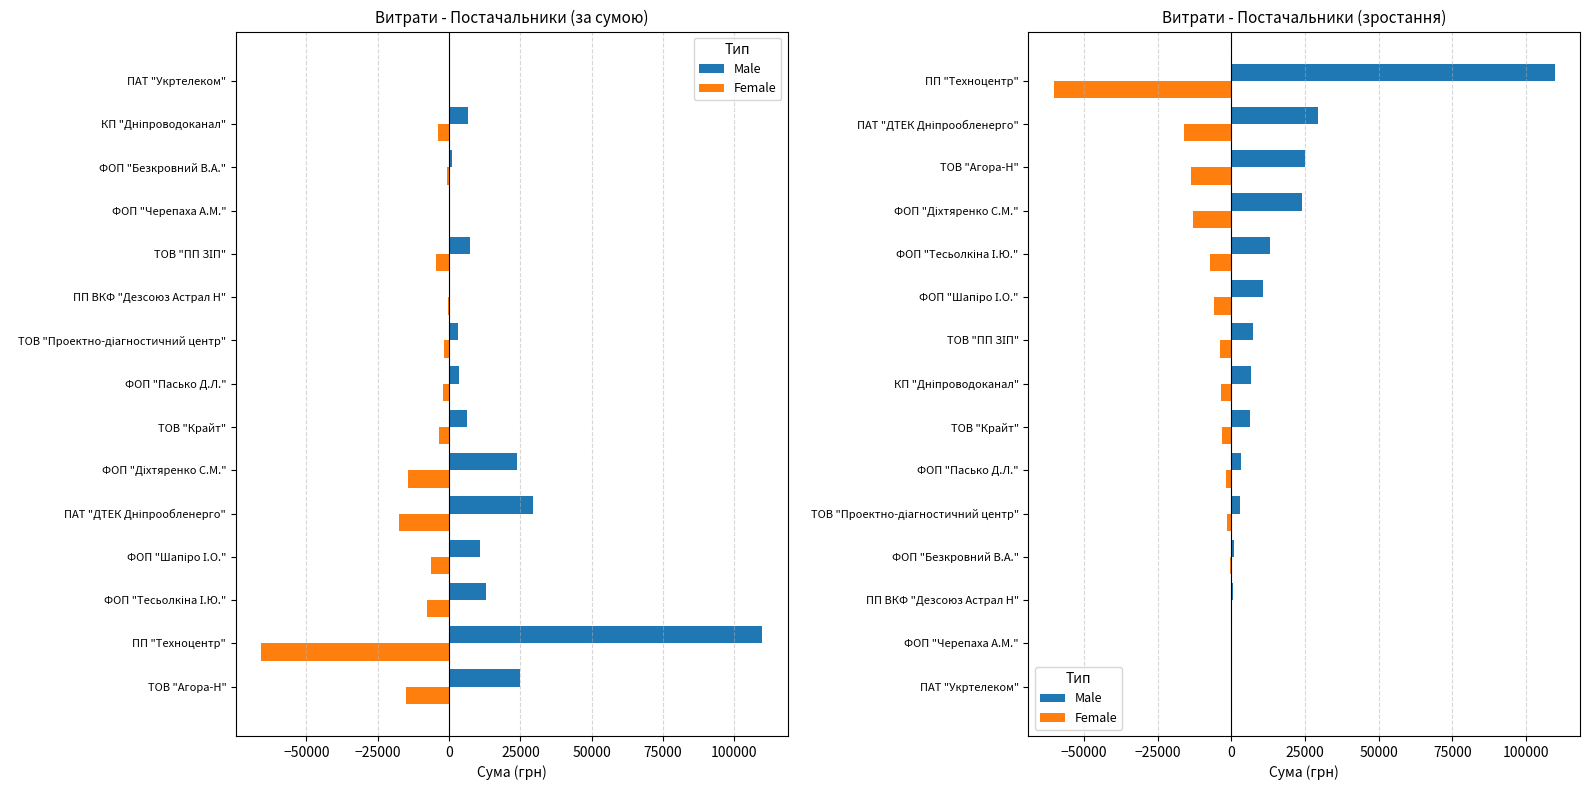

Reading left to right, what are all the values shown in this chart?

Male: 135.0	304.5	388.0	1018.0	3000.0	3385.4	6132.0	6647.1	7364.5	10809.1	12986.0	23988.0	24991.0	29471.8	109857.0
Female: -74.2	-167.5	-213.4	-559.9	-1650.0	-1862.0	-3372.6	-3655.9	-4050.5	-5945.0	-7142.3	-13193.4	-13745.1	-16209.5	-60421.4